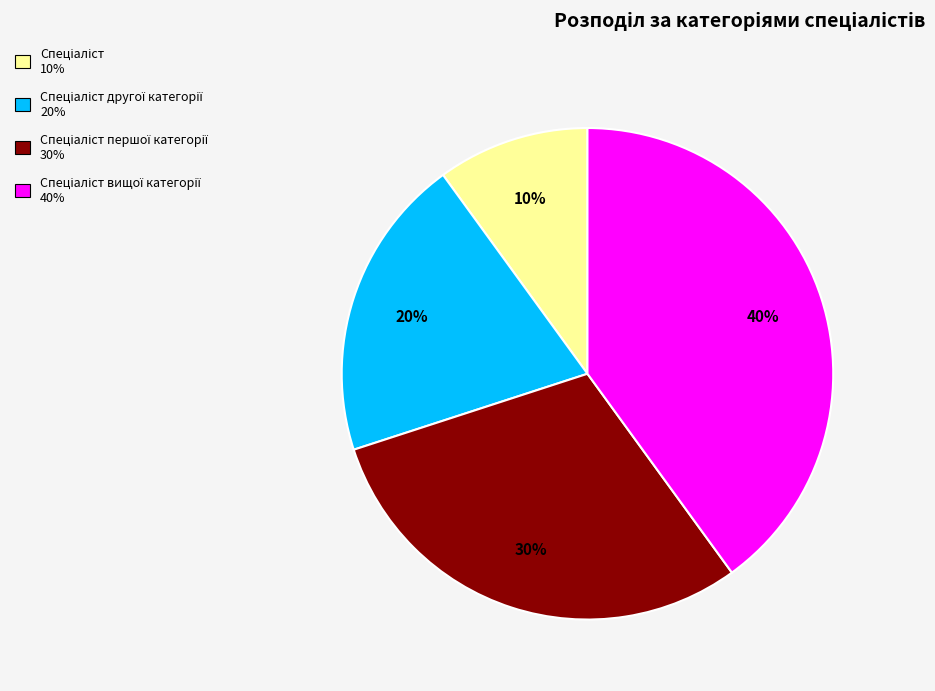

Is there a majority slice in this chart?

No